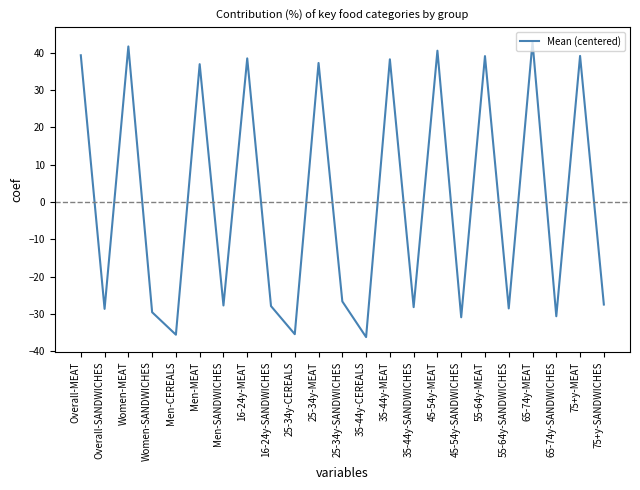

What is the maximum value shown in the chart?

42.9